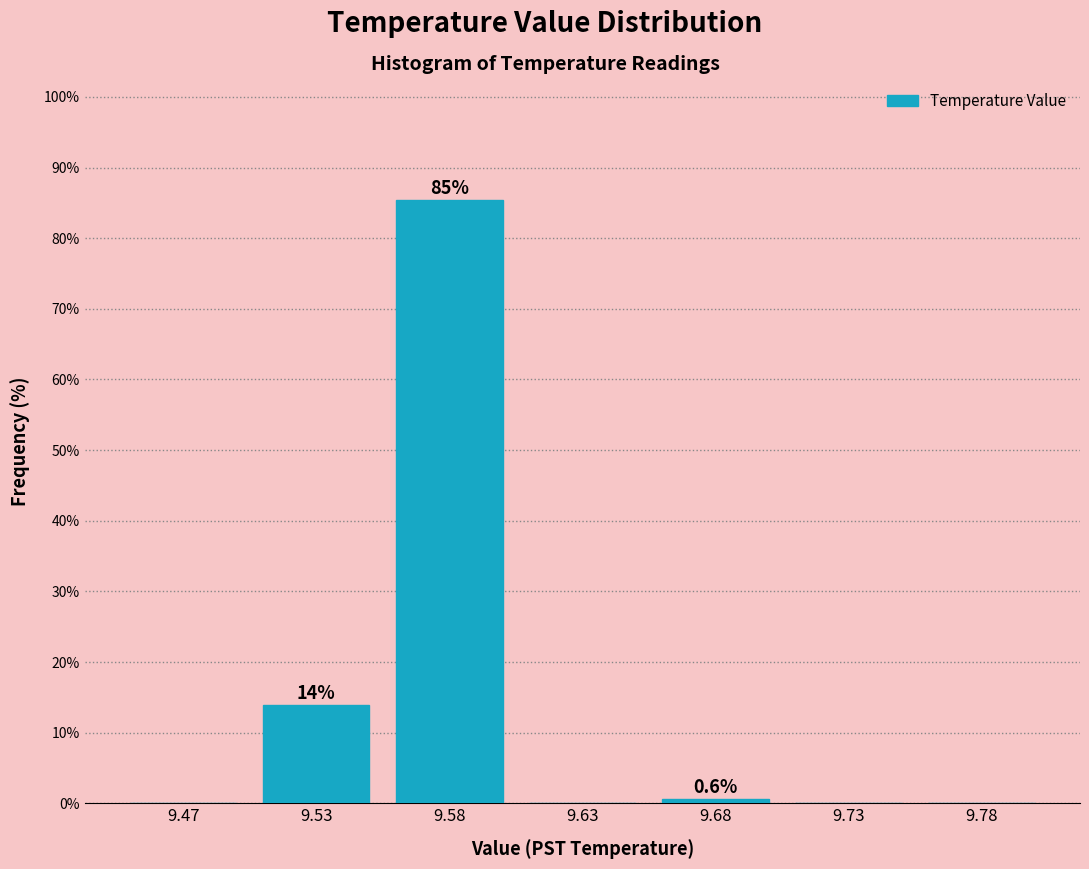

Reading left to right, transcribe all the data shown in this chart.

9.47=0.0	9.53=13.9	9.58=85.4	9.63=0.0	9.68=0.6	9.73=0.0	9.78=0.0